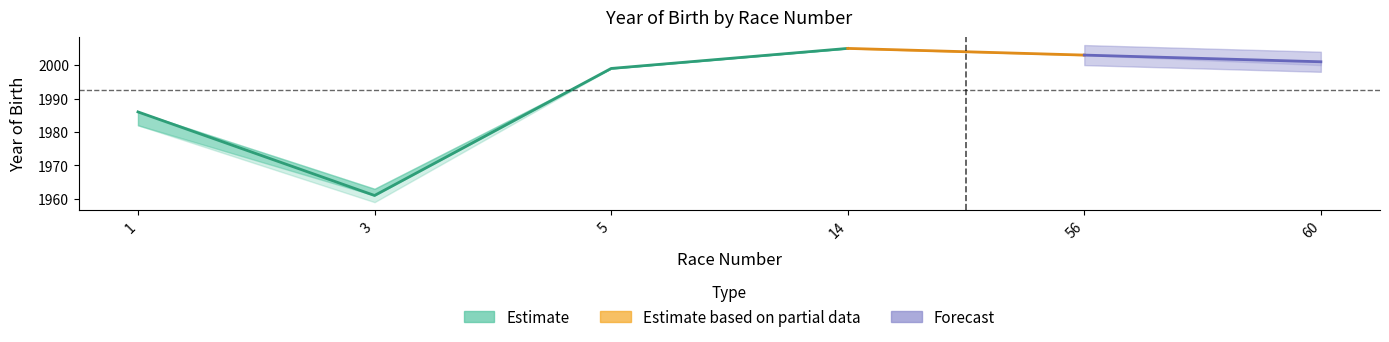

How many interior local valleys does the YEAR OF BIRTH 1 series have?

1